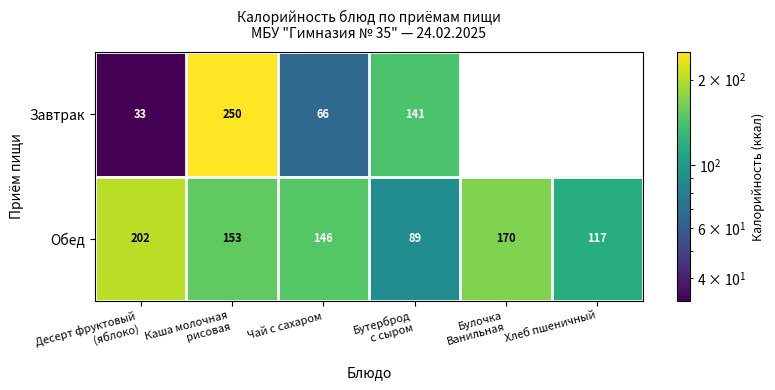

What is the greatest value displayed?

249.8